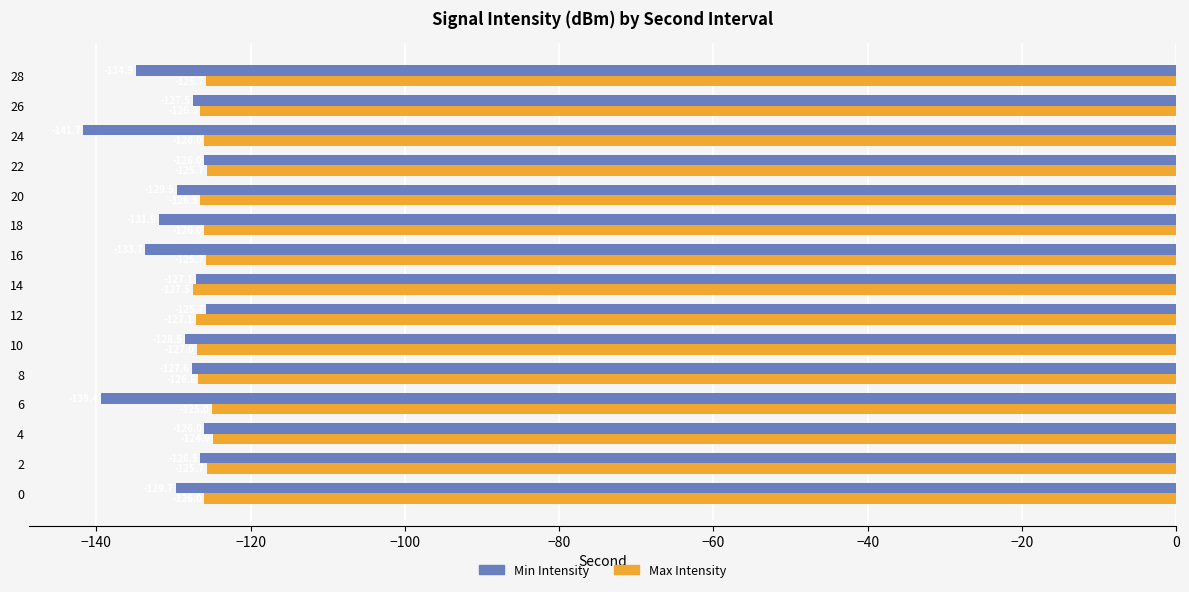

What is the average value of the Min Intensity series?

-130.4